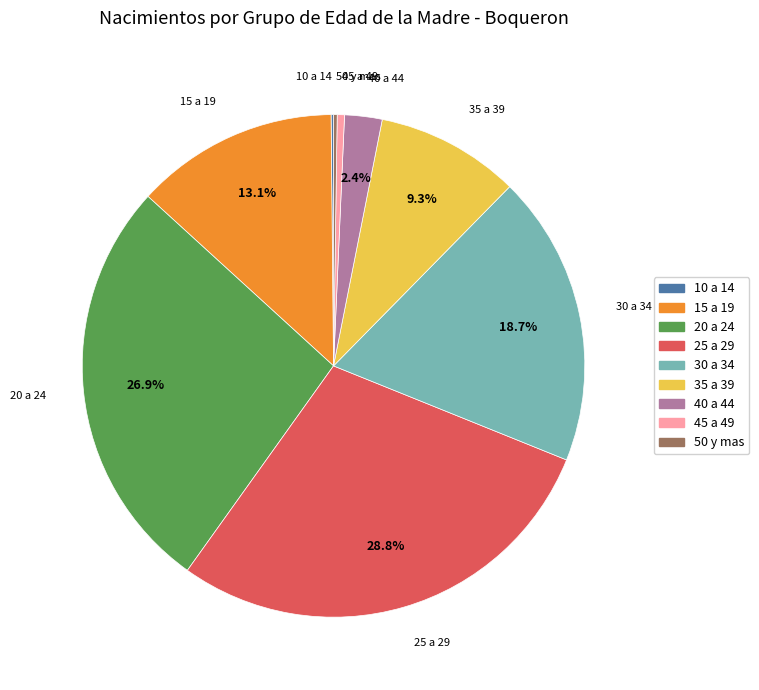

Is 40 a 44 the majority of the pie?

No